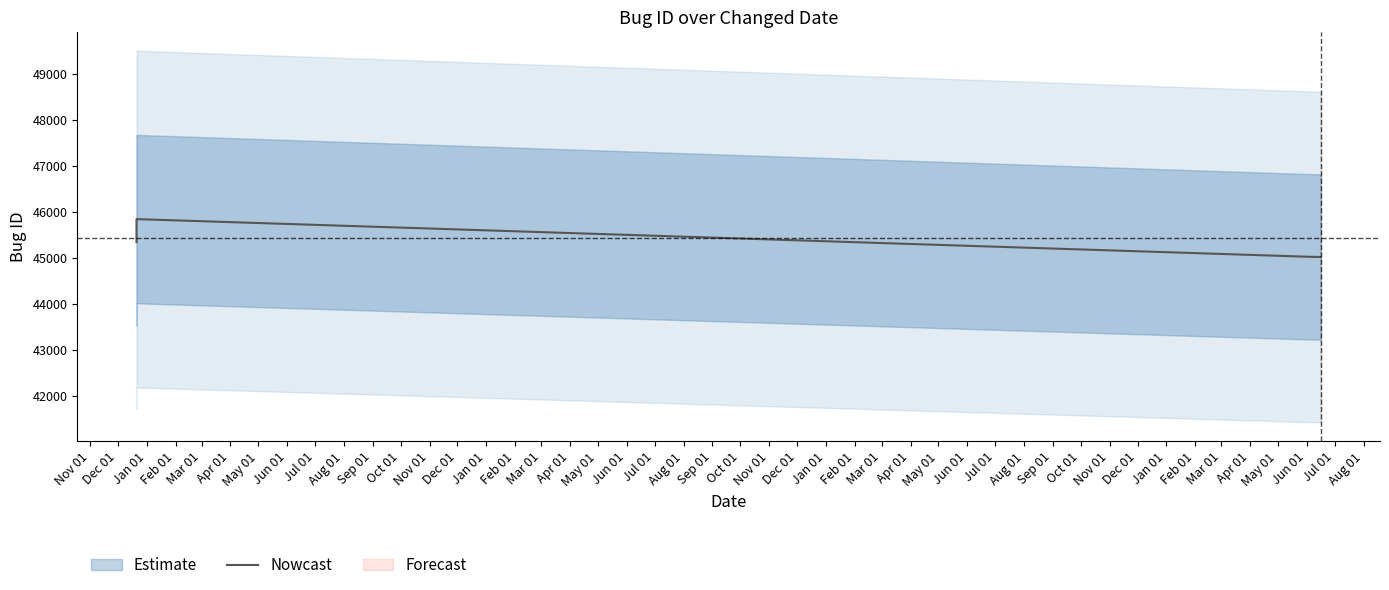

Which has a higher value, Dec 01 or Feb 01?

Dec 01